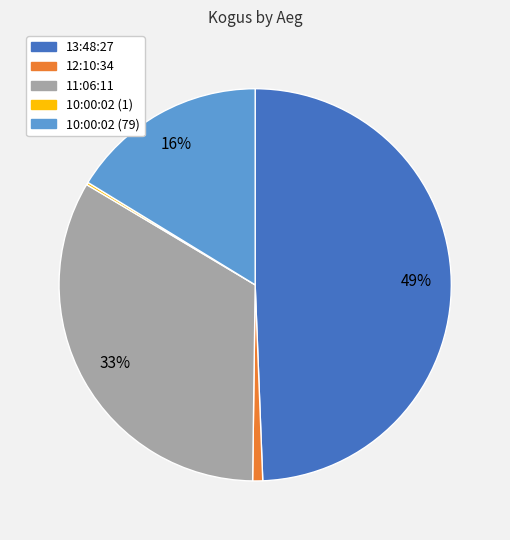

What is the ratio of the value at 11:06:11 to the value at 10:00:02 (79)?

2.1